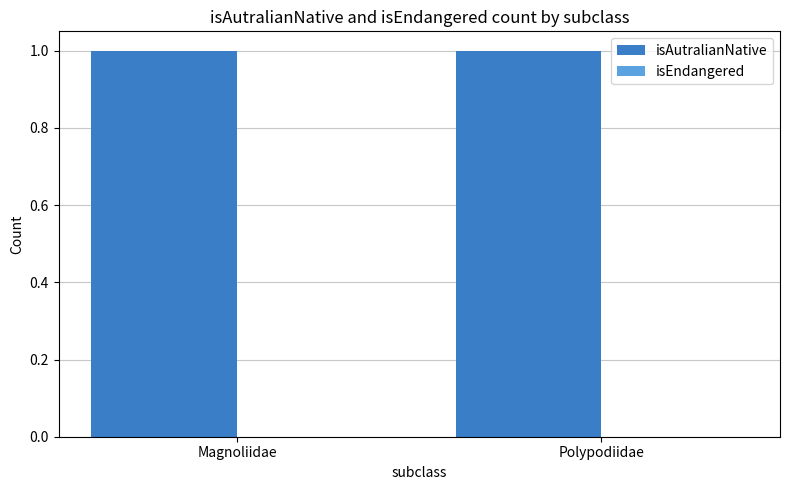

Reading left to right, list all the values displayed in this chart.

isAutralianNative: 1	1
isEndangered: 0	0